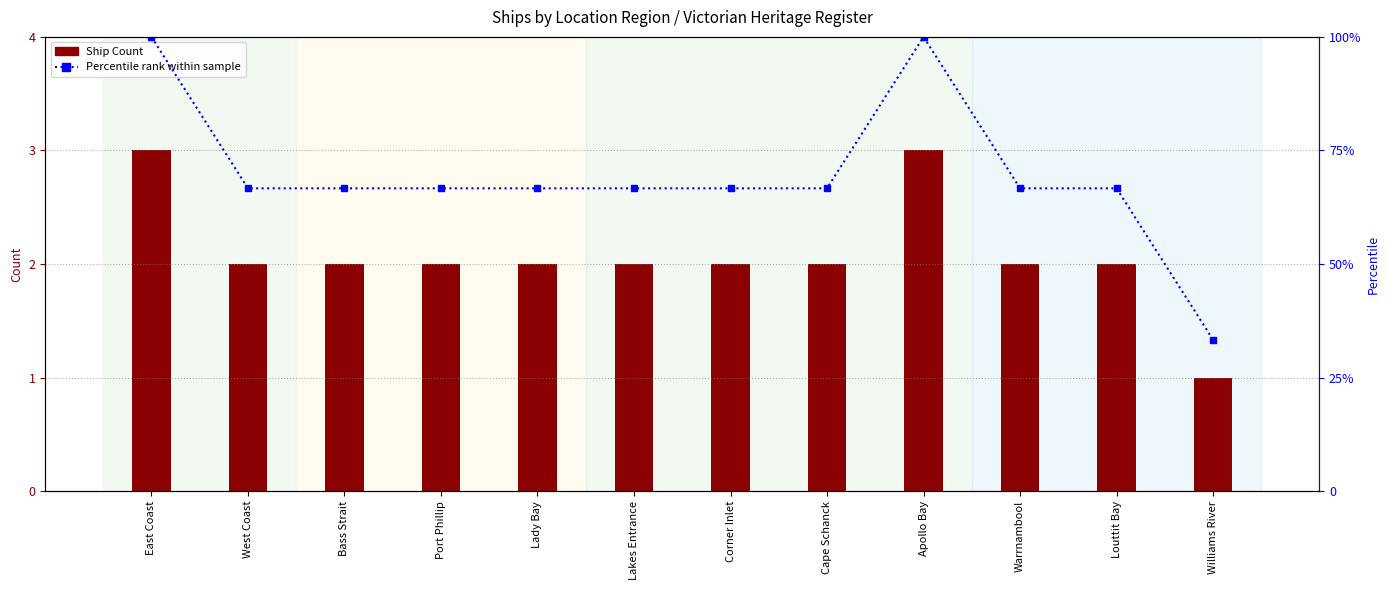

What is the highest value of the Percentile rank within sample series?

100.0